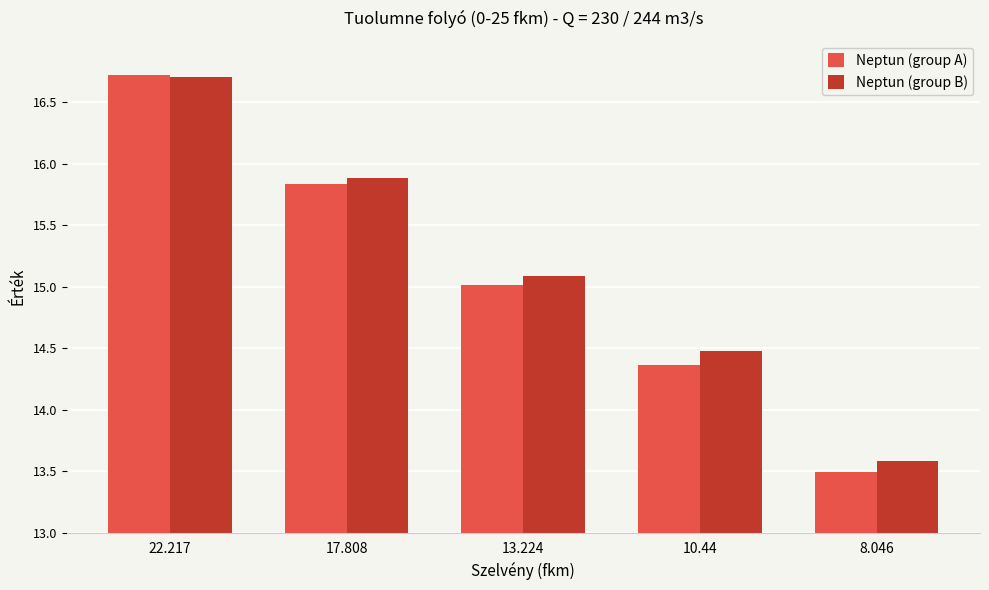

Does the chart contain stacked bars?

No